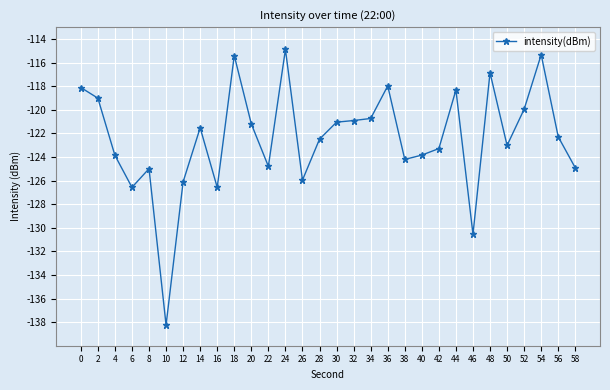

What is the difference between the maximum and minimum values?

23.4